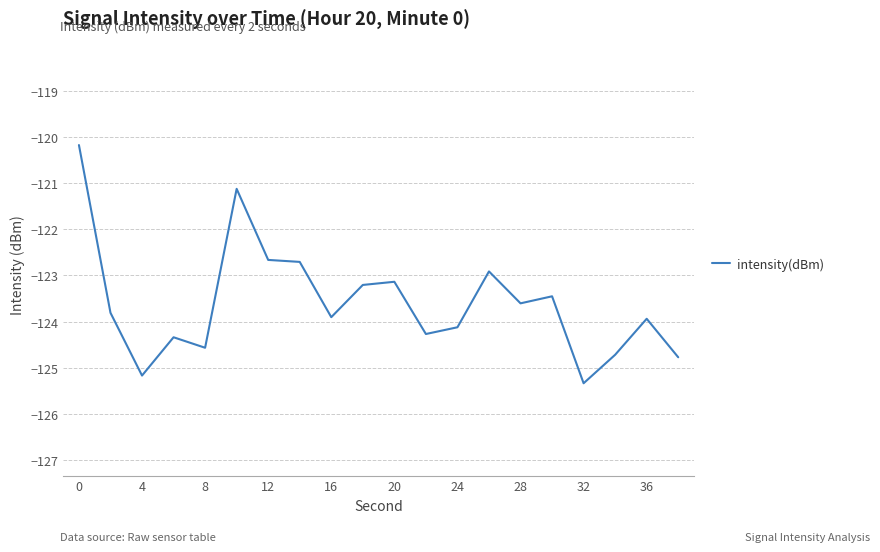

What is the difference between the maximum and minimum values?

5.2